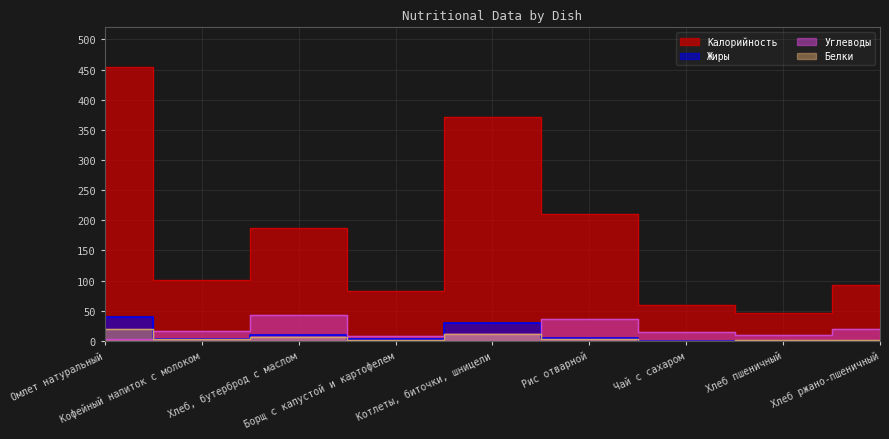

Reading left to right, extract all data points from this chart.

Калорийность: 454.0	101.0	187.0	83.0	371.0	210.0	60.0	47.0	92.0
Белки: 19.3	3.0	7.0	1.0	12.0	4.0	0.0	2.0	2.0
Жиры: 40.0	3.0	10.0	4.0	30.0	5.0	0.0	0.0	0.0
Углеводы: 3.0	16.0	43.0	9.0	12.0	37.0	15.0	10.0	20.0